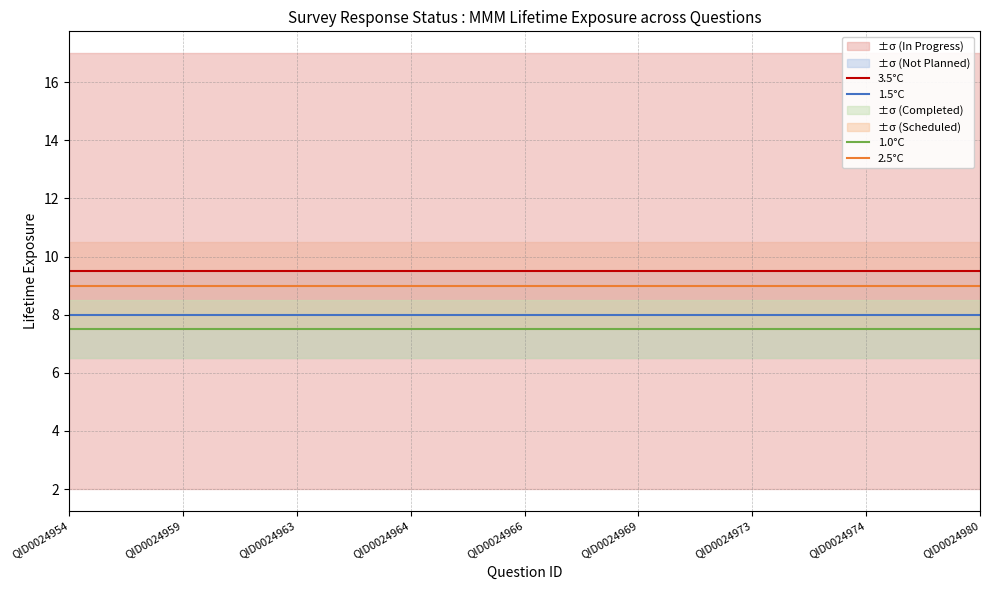

List the series in order of their peak value, highest first.

3.5°C, 2.5°C, 1.5°C, 1.0°C